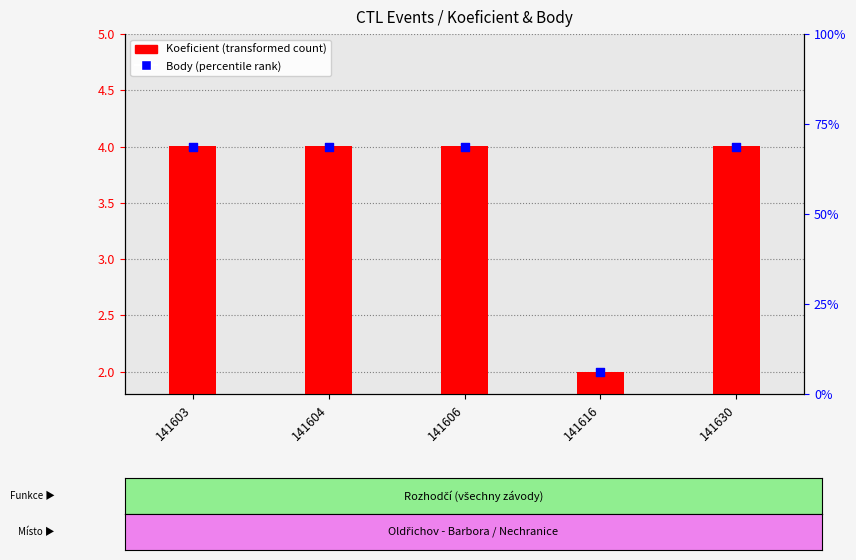

Is the value of Body at 141604 greater than the value of Koeficient at 141616?

Yes